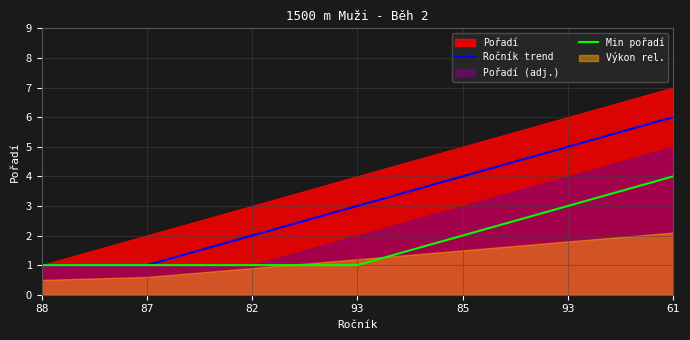

True or false: Ročník trend and Min pořadí intersect in this chart.

False